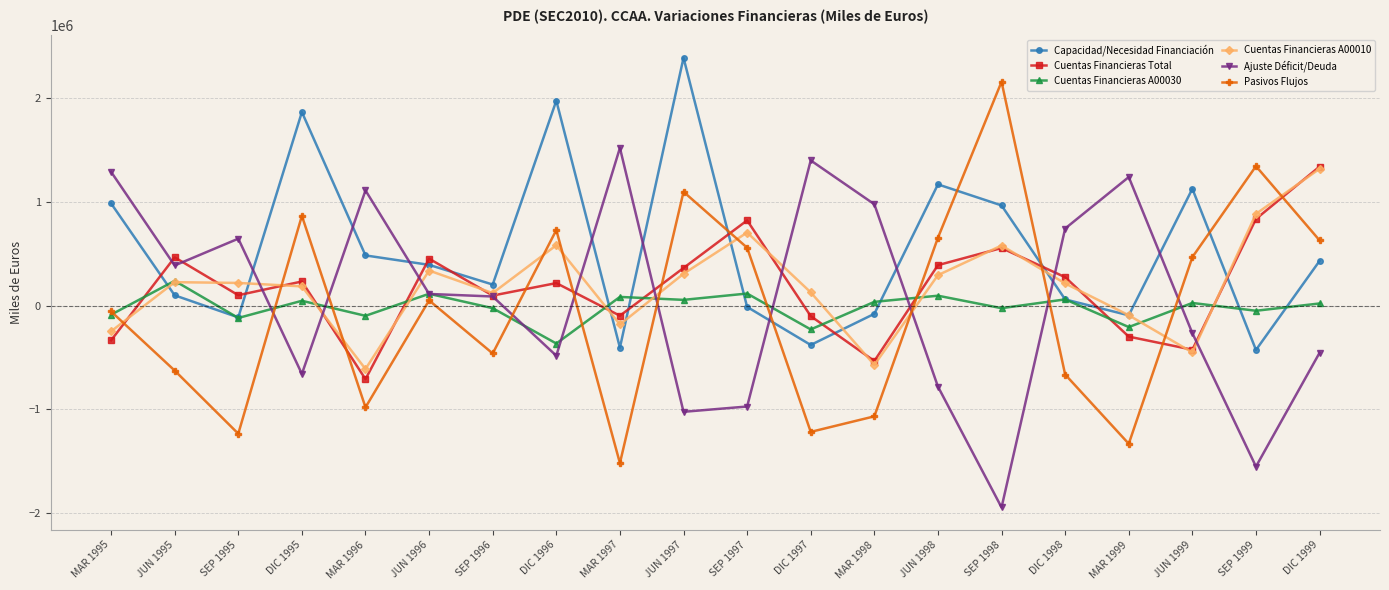

What is the difference between the highest and lowest values at MAR 1998?

2046657